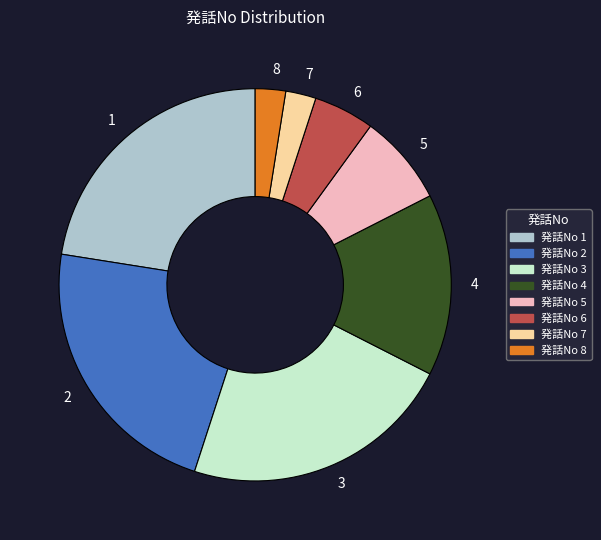

The 1 slice represents 23% of the pie. True or false?

True